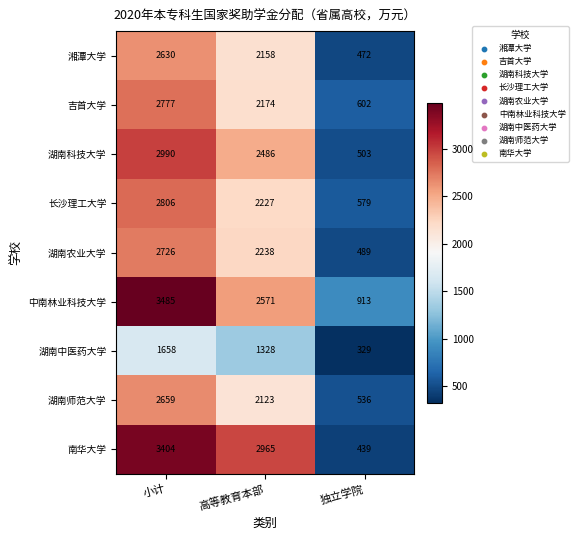

Which category has the lowest value across all series?

独立学院